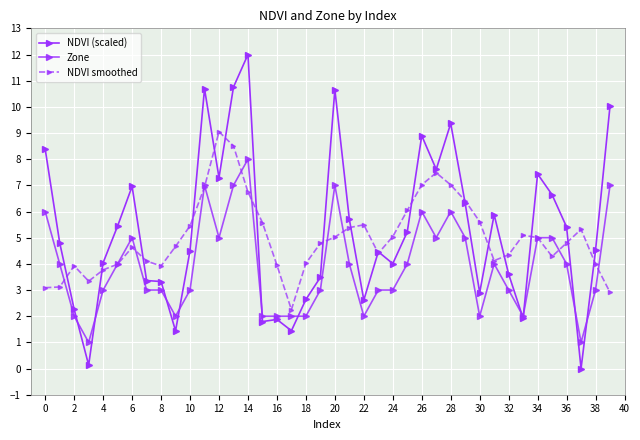

Reading right to left, list all the values displayed in this chart.

NDVI (scaled): 10.0	4.5	0.0	5.4	6.6	7.4	1.9	3.6	5.9	2.9	6.3	9.4	7.6	8.9	5.2	4.0	4.5	2.6	5.7	10.7	3.5	2.6	1.4	1.9	1.8	12.0	10.8	7.3	10.7	4.5	1.4	3.3	3.4	7.0	5.4	4.0	0.1	2.3	4.8	8.4
Zone: 7.0	3.0	1.0	4.0	5.0	5.0	2.0	3.0	4.0	2.0	5.0	6.0	5.0	6.0	4.0	3.0	3.0	2.0	4.0	7.0	3.0	2.0	2.0	2.0	2.0	8.0	7.0	5.0	7.0	3.0	2.0	3.0	3.0	5.0	4.0	3.0	1.0	2.0	4.0	6.0
NDVI smoothed: 2.9	4.0	5.3	4.8	4.3	5.0	5.1	4.3	4.1	5.6	6.4	7.0	7.5	7.0	6.0	5.0	4.4	5.5	5.4	5.0	4.8	4.0	2.2	4.0	5.6	6.7	8.5	9.0	6.9	5.5	4.7	3.9	4.1	4.6	4.0	3.8	3.3	3.9	3.1	3.1